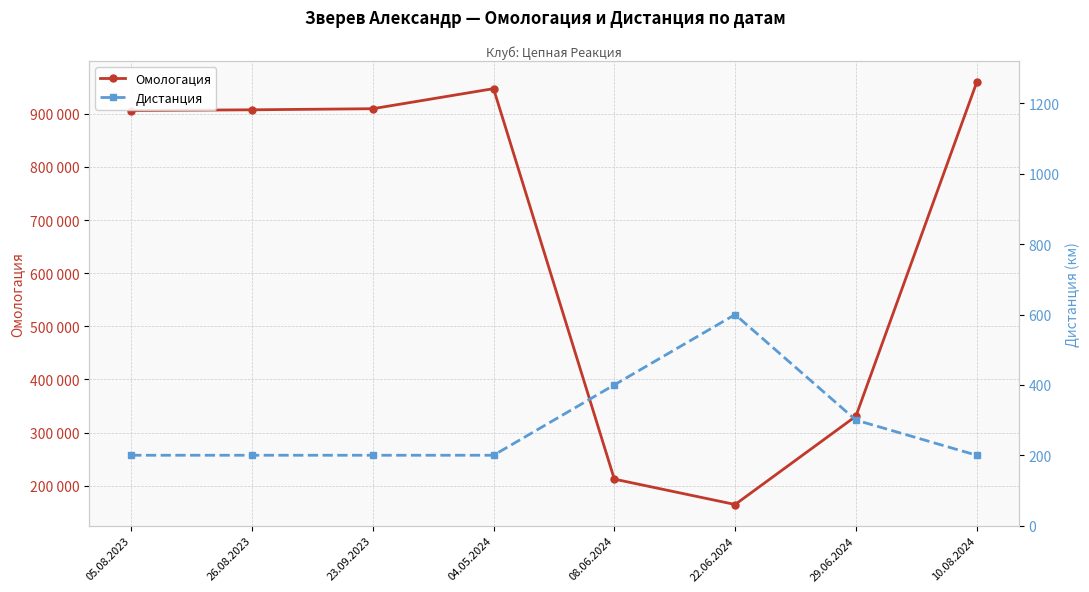

True or false: Омологация has a value of 164681 at 22.06.2024.

True